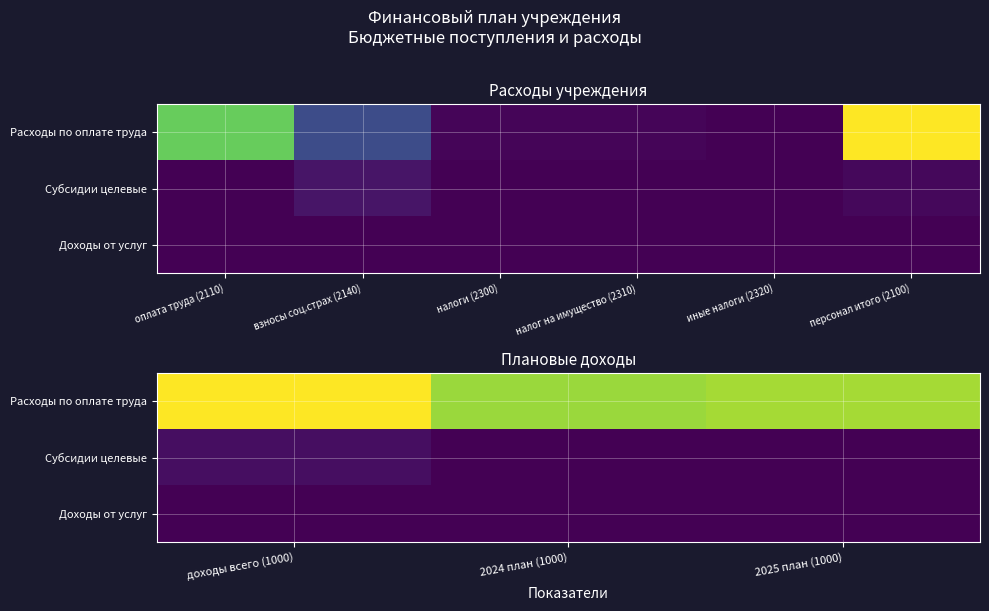

What is the average value of the Доходы от услуг series?

33333.3